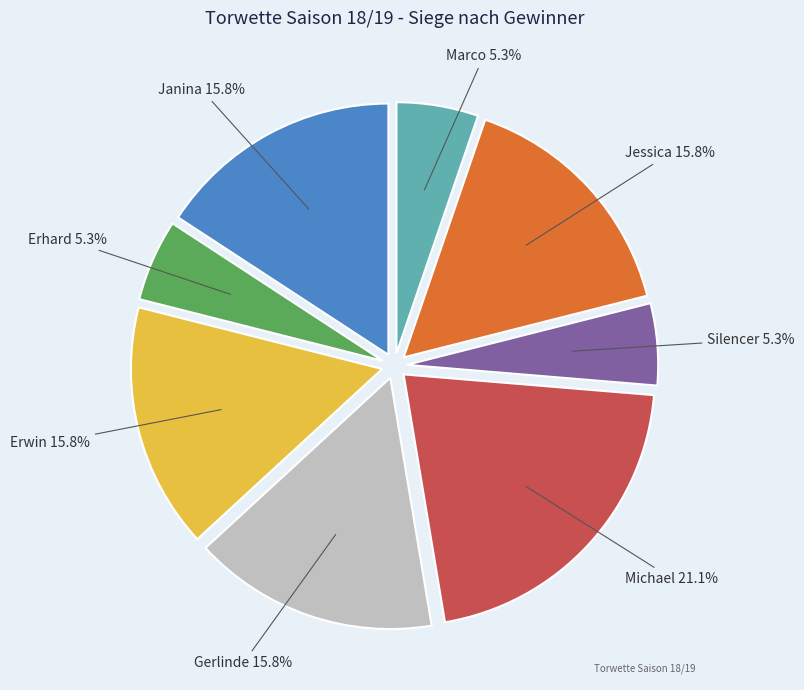

Is it true that Michael is 21% of the pie?

True